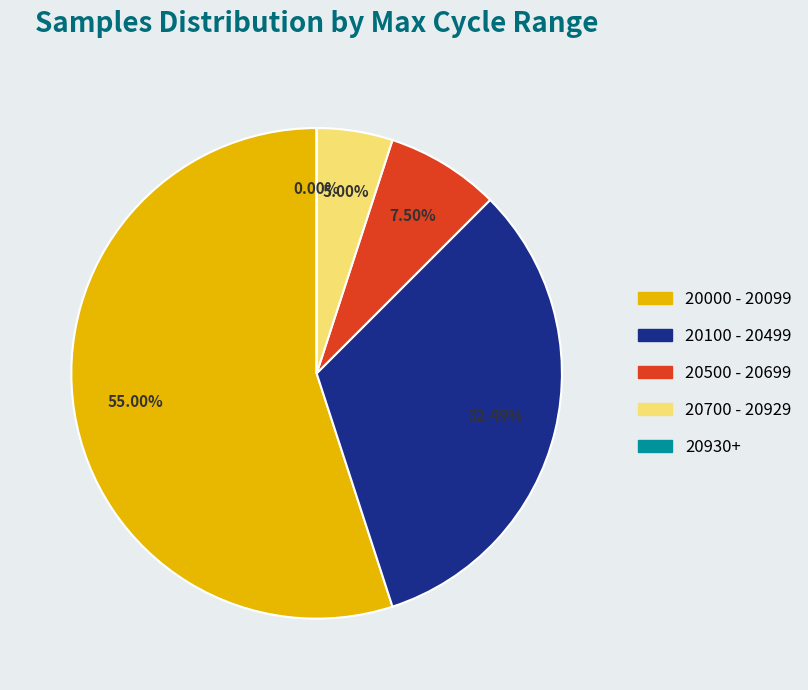

True or false: 22 accounts for 1% of the total.

False